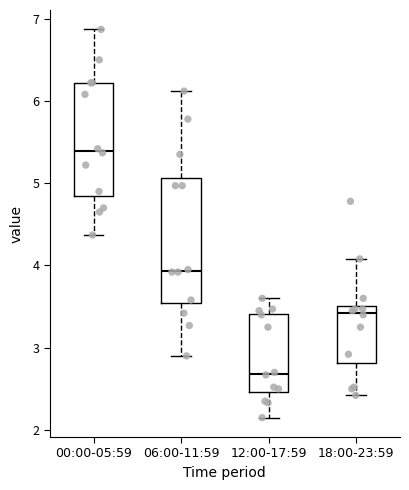

Comparing the boxes themselves (not the whiskers), which one is the tallest?

06:00-11:59